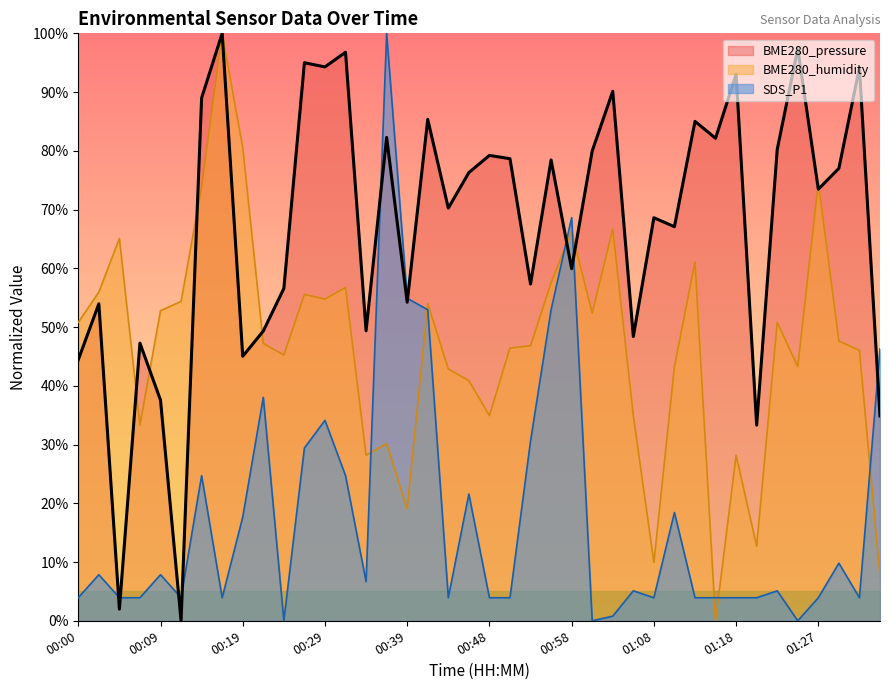

Rank the categories by SDS_P1 value from lowest to highest.

00:24, 01:00, 01:25, 01:03, 00:00, 00:05, 00:07, 00:12, 00:17, 00:43, 00:48, 00:51, 01:08, 01:12, 01:15, 01:18, 01:20, 01:27, 01:32, 01:05, 01:22, 00:34, 00:02, 00:09, 01:30, 00:19, 01:10, 00:46, 00:14, 00:31, 00:26, 00:53, 00:29, 00:22, 01:35, 00:41, 00:56, 00:39, 00:58, 00:36